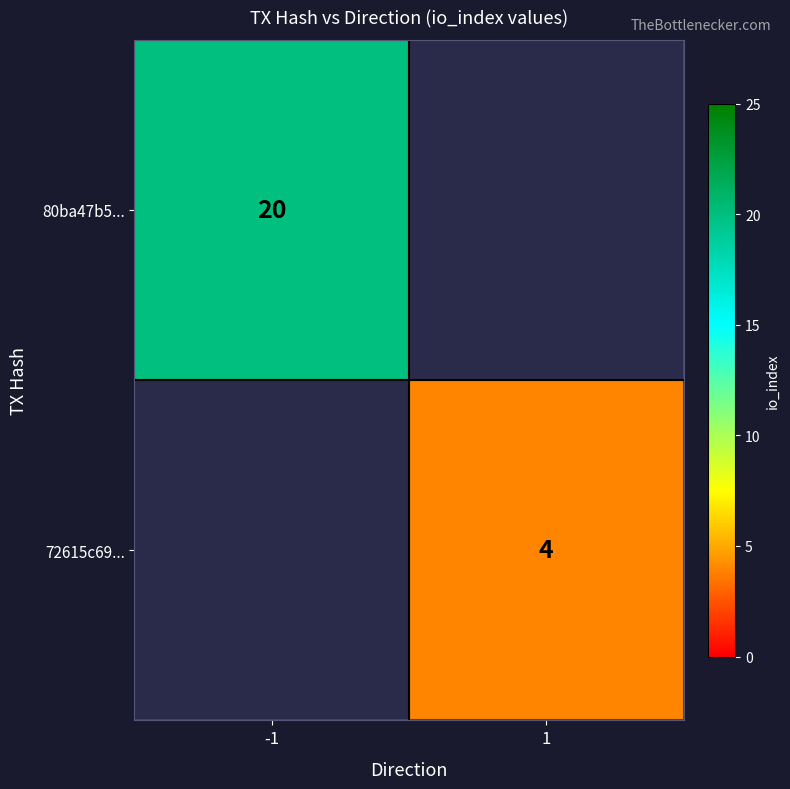

True or false: 80ba47b5... has a value of 20 at -1.

True